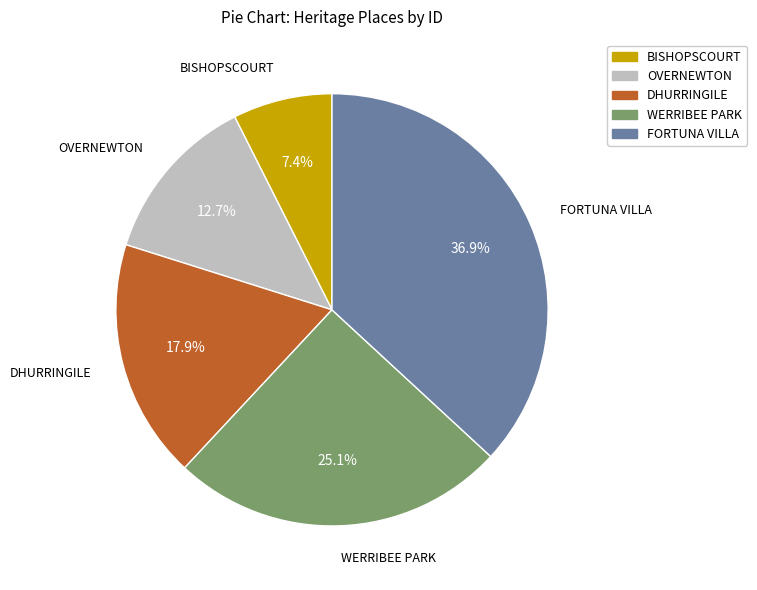

Is OVERNEWTON the majority of the pie?

No